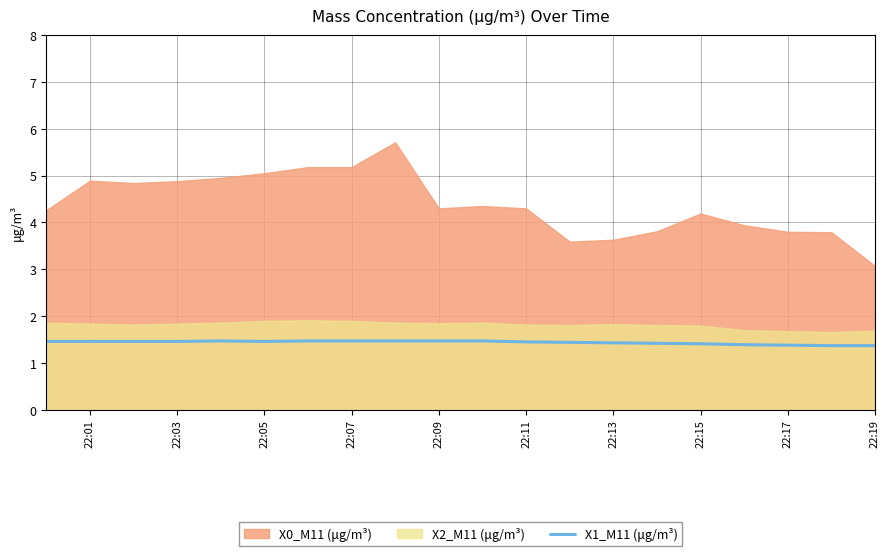

Reading left to right, what are all the values shown in this chart?

1.5	1.5	1.5	1.5	1.5	1.5	1.5	1.5	1.5	1.5	1.5	1.4	1.4	1.4	1.4	1.4	1.4	1.4	1.4	1.4